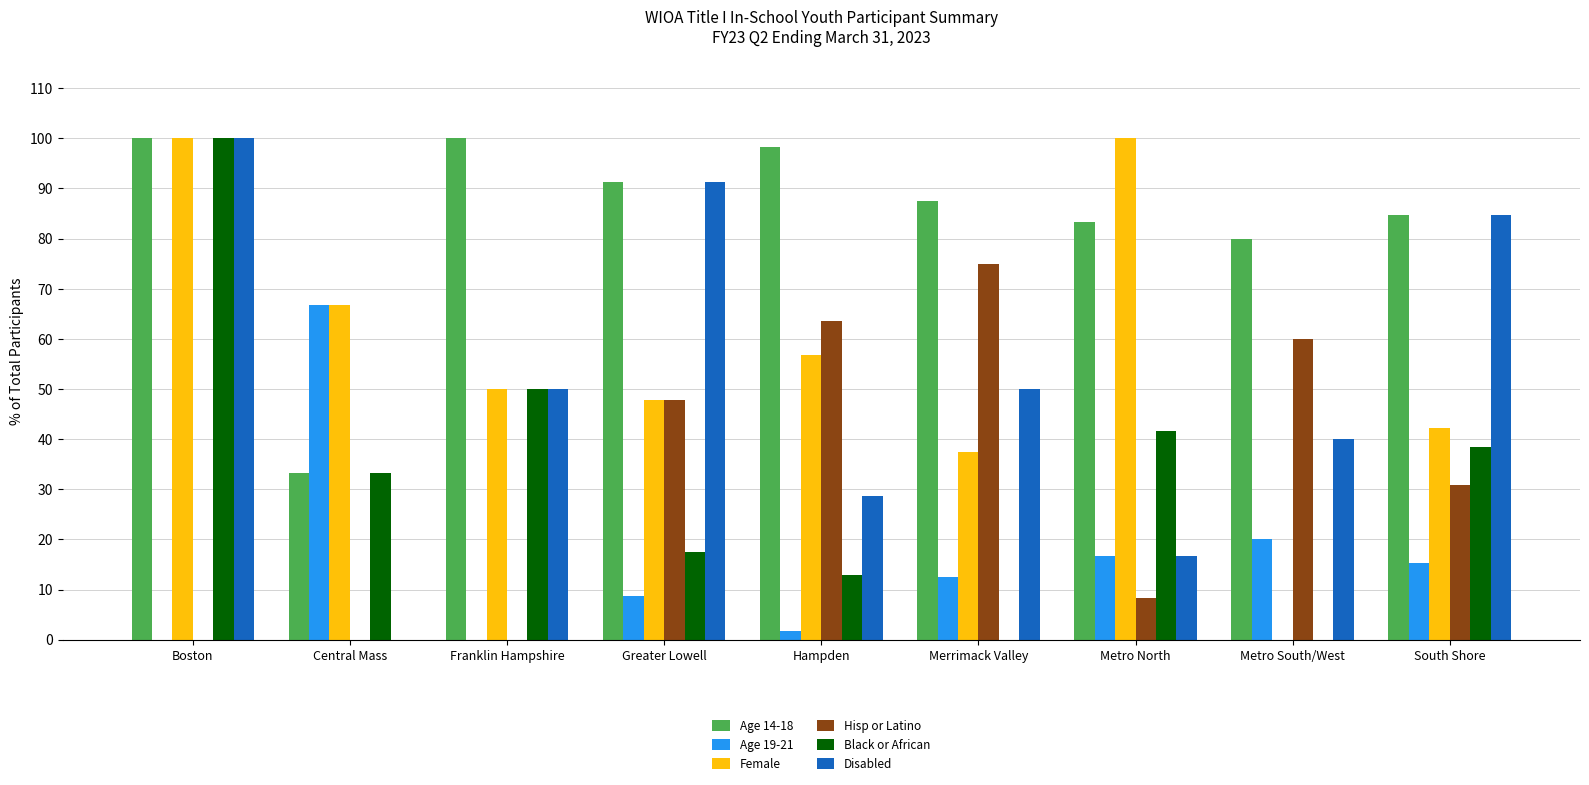

Does the chart contain stacked bars?

No